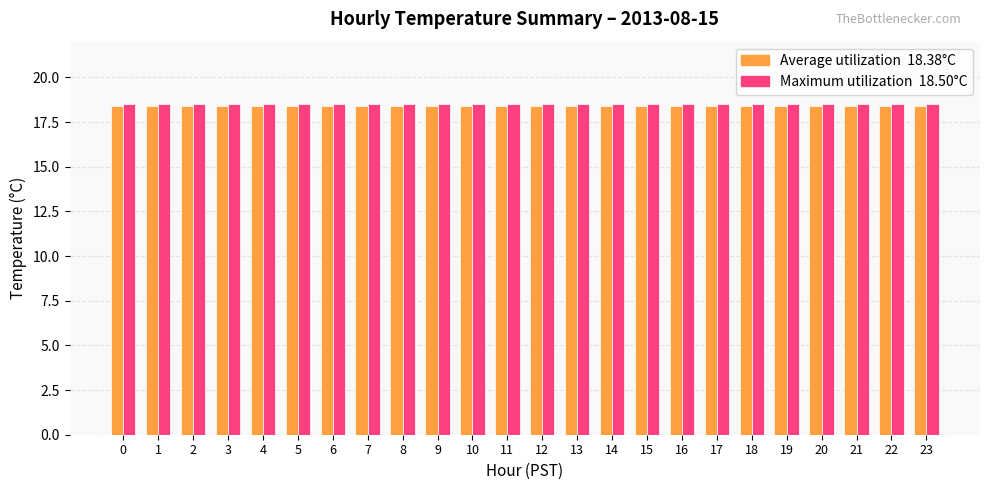

Reading left to right, extract all data points from this chart.

Average utilization: 18.4	18.4	18.4	18.4	18.4	18.4	18.4	18.4	18.4	18.4	18.4	18.4	18.4	18.4	18.4	18.4	18.4	18.4	18.4	18.4	18.4	18.4	18.4	18.4
Maximum utilization: 18.5	18.5	18.5	18.5	18.5	18.5	18.5	18.5	18.5	18.5	18.5	18.5	18.5	18.5	18.5	18.5	18.5	18.5	18.5	18.5	18.5	18.5	18.5	18.5